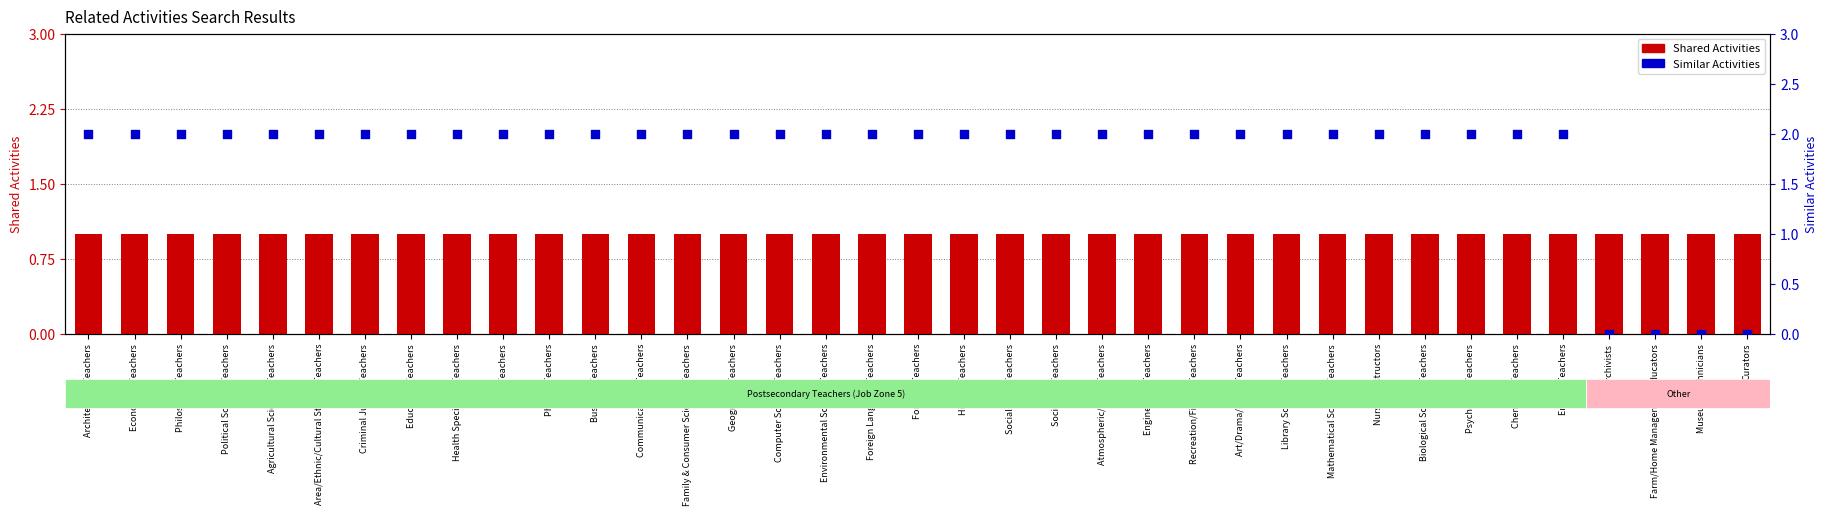

At which category is the sum across all series the highest?

Architecture Teachers